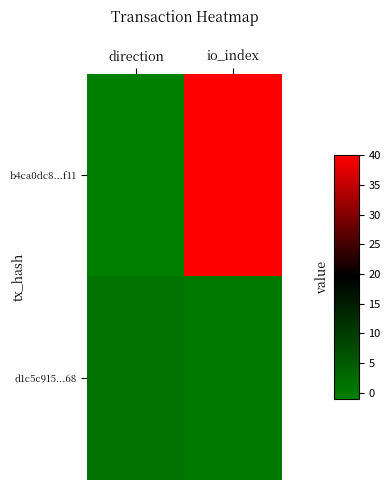

Which category has the lowest value across all series?

direction